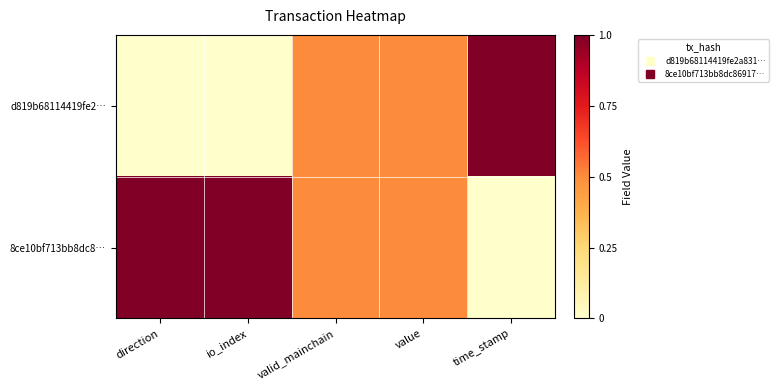

Reading left to right, extract all data points from this chart.

d819b68114419fe2…: direction=0.0	io_index=0.0	valid_mainchain=0.5	value=0.5	time_stamp=1.0
8ce10bf713bb8dc8…: direction=1.0	io_index=1.0	valid_mainchain=0.5	value=0.5	time_stamp=0.0